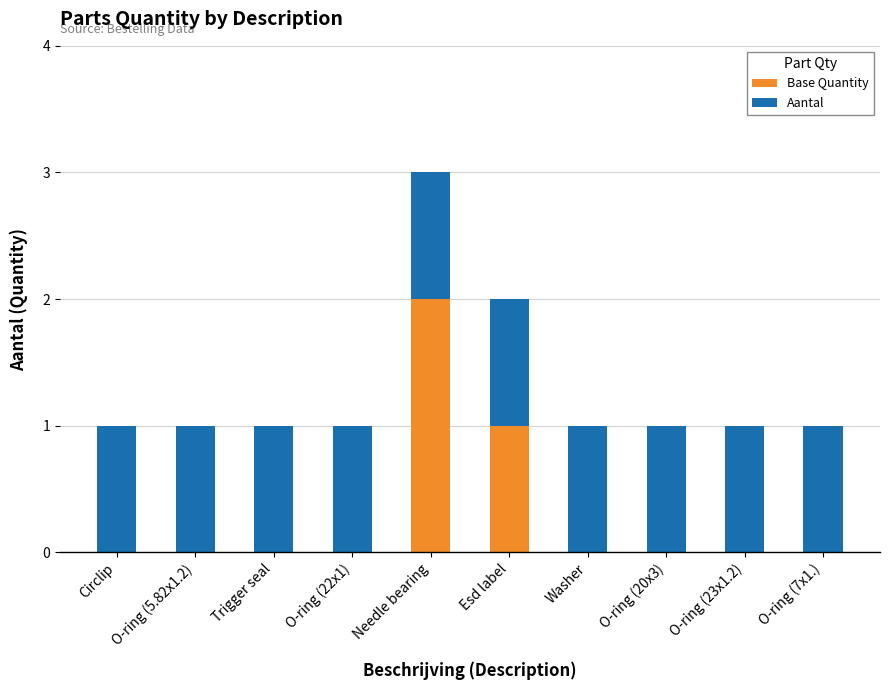

What is the sum of all Base Quantity values?

3